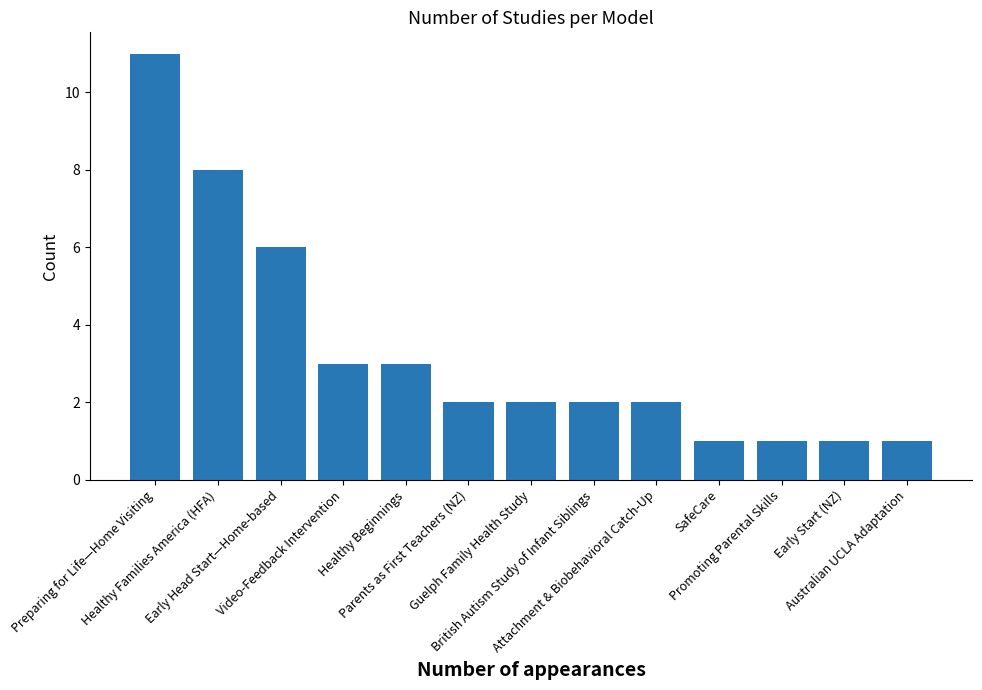

What is the label of the 5th bar from the left?

Healthy Beginnings